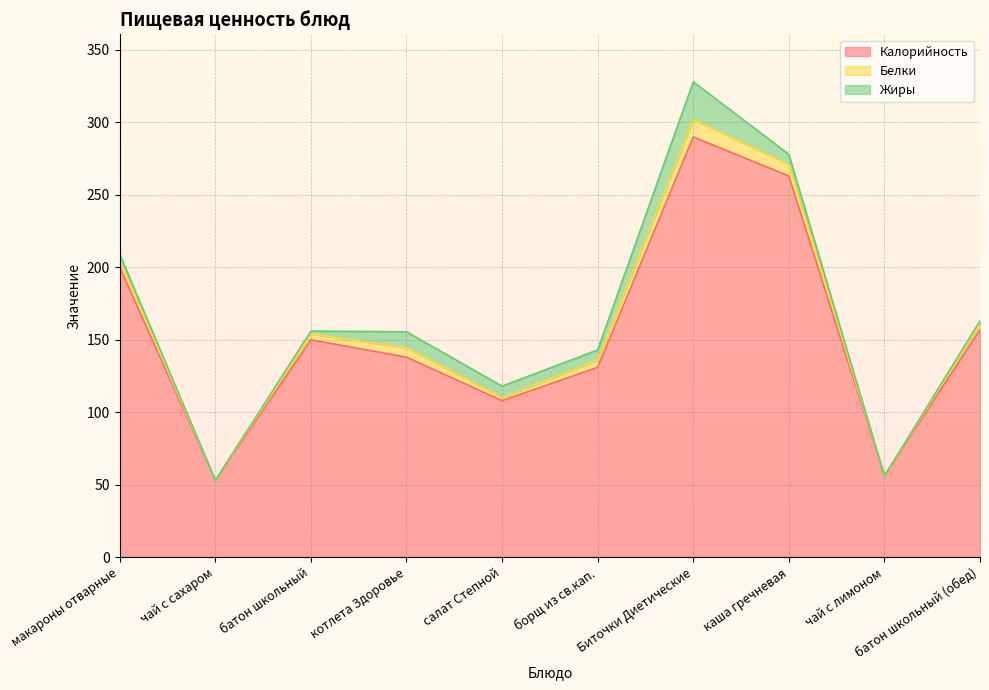

What is the label of the 7th point from the right?

котлета Здоровье